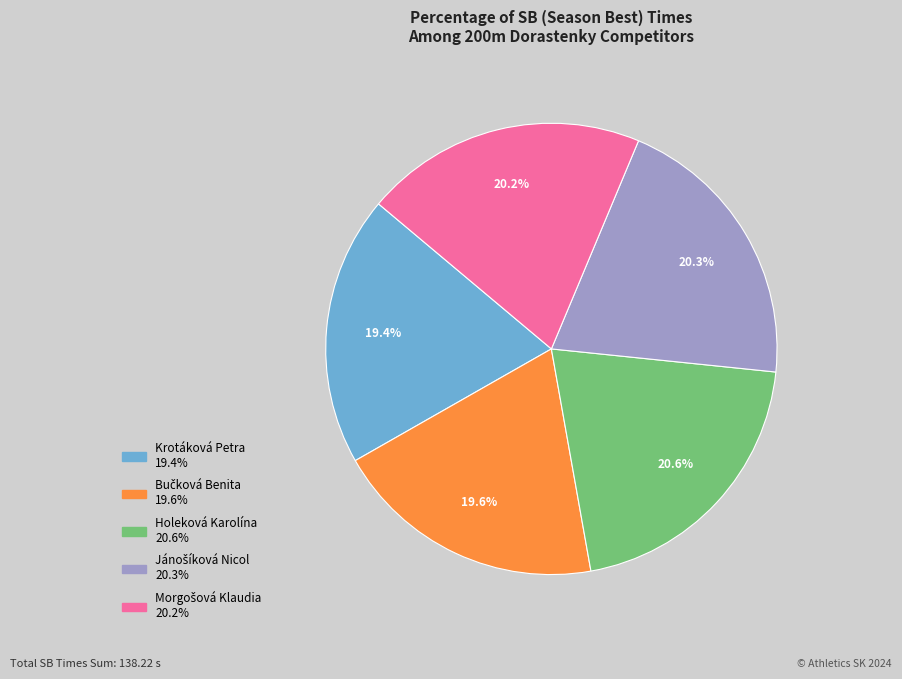

How many segments does this pie chart have?

5